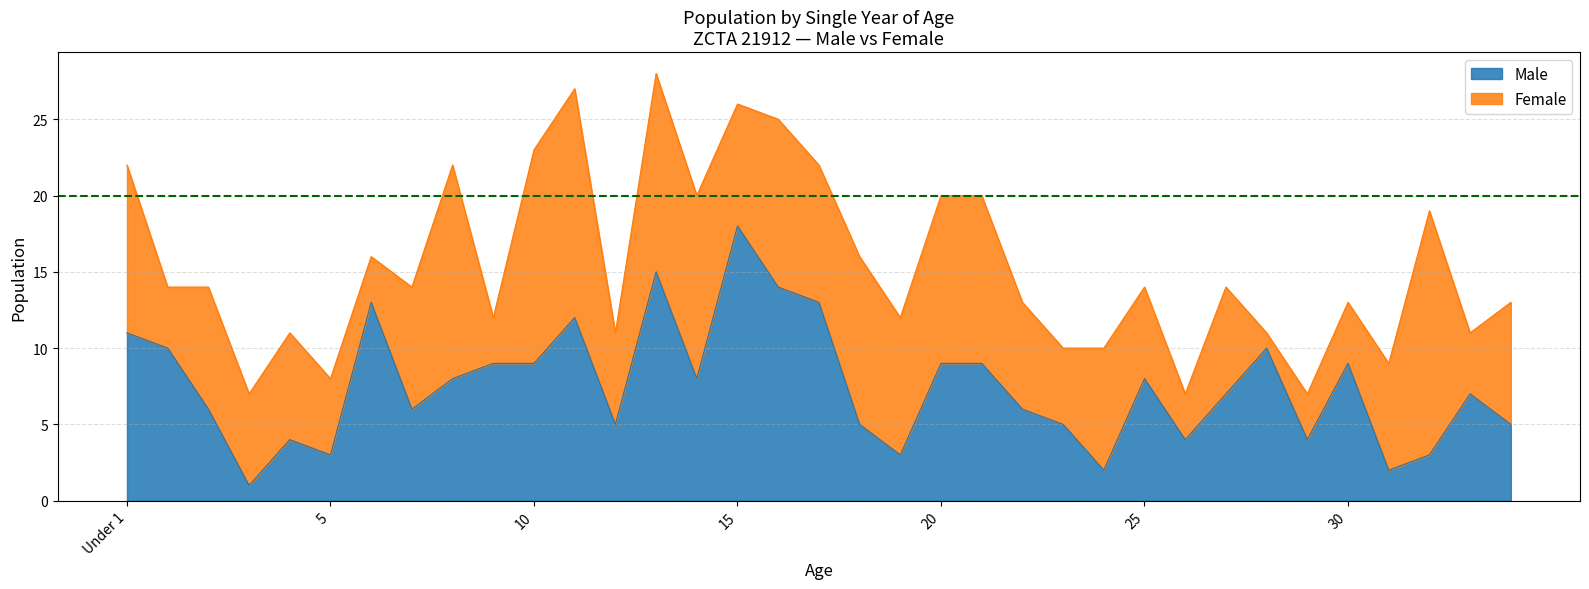

Which has a higher value, 20 or 15?

15